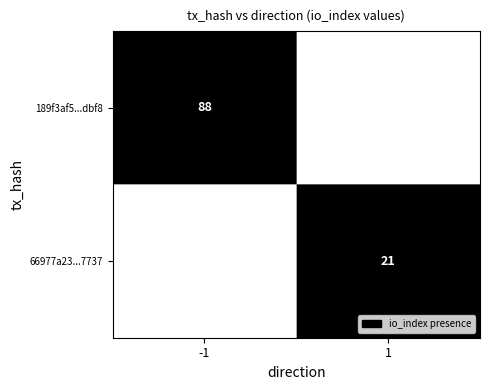

Is it true that 66977a23...7737 equals 21 at 1?

True